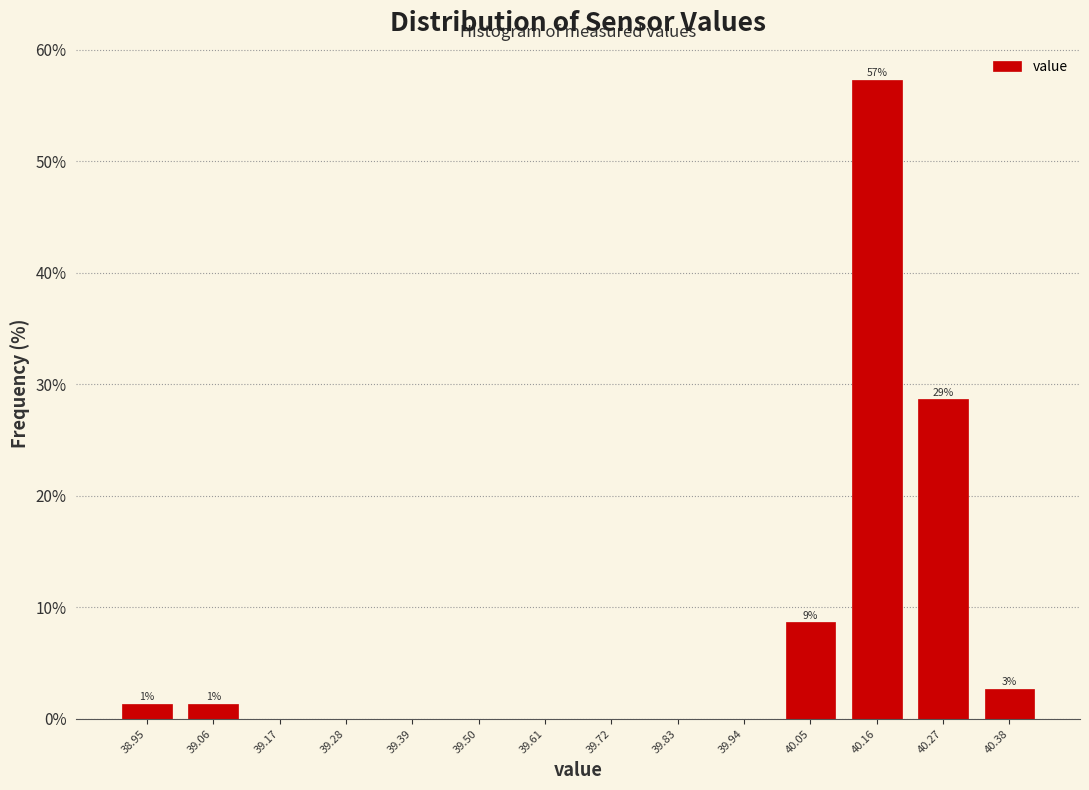

Over which range of the x-axis is the bar tallest?

40.11 to 40.22